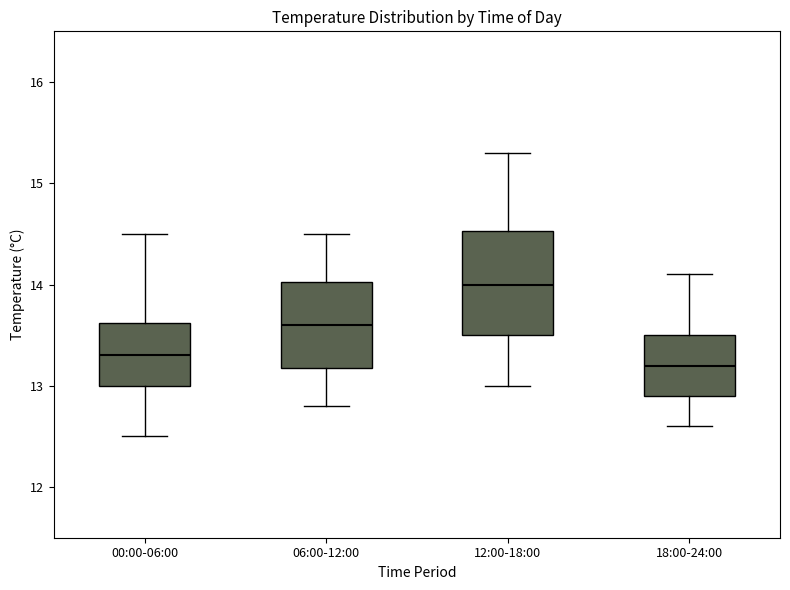

Reading left to right, transcribe this box plot: for each box, give where its median line is, the range the box spans, and where its two whiskers end, as read against the y-axis. The values are not printed on the chart, so give them approximately, as read against the axis.

00:00-06:00: median 13.3, box 13.0 to 13.6, whiskers 12.5 to 14.5
06:00-12:00: median 13.6, box 13.2 to 14.0, whiskers 12.8 to 14.5
12:00-18:00: median 14.0, box 13.5 to 14.5, whiskers 13.0 to 15.3
18:00-24:00: median 13.2, box 12.9 to 13.5, whiskers 12.6 to 14.1